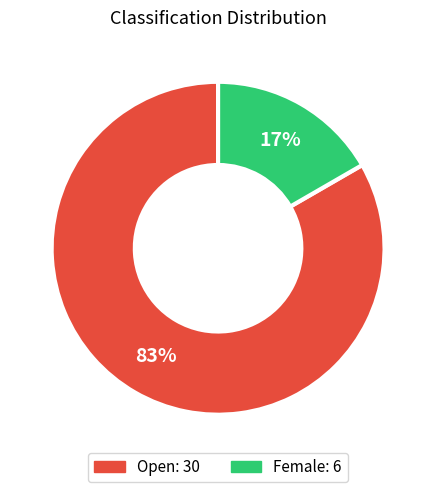

Do Open and Female together represent more than half of the pie?

Yes